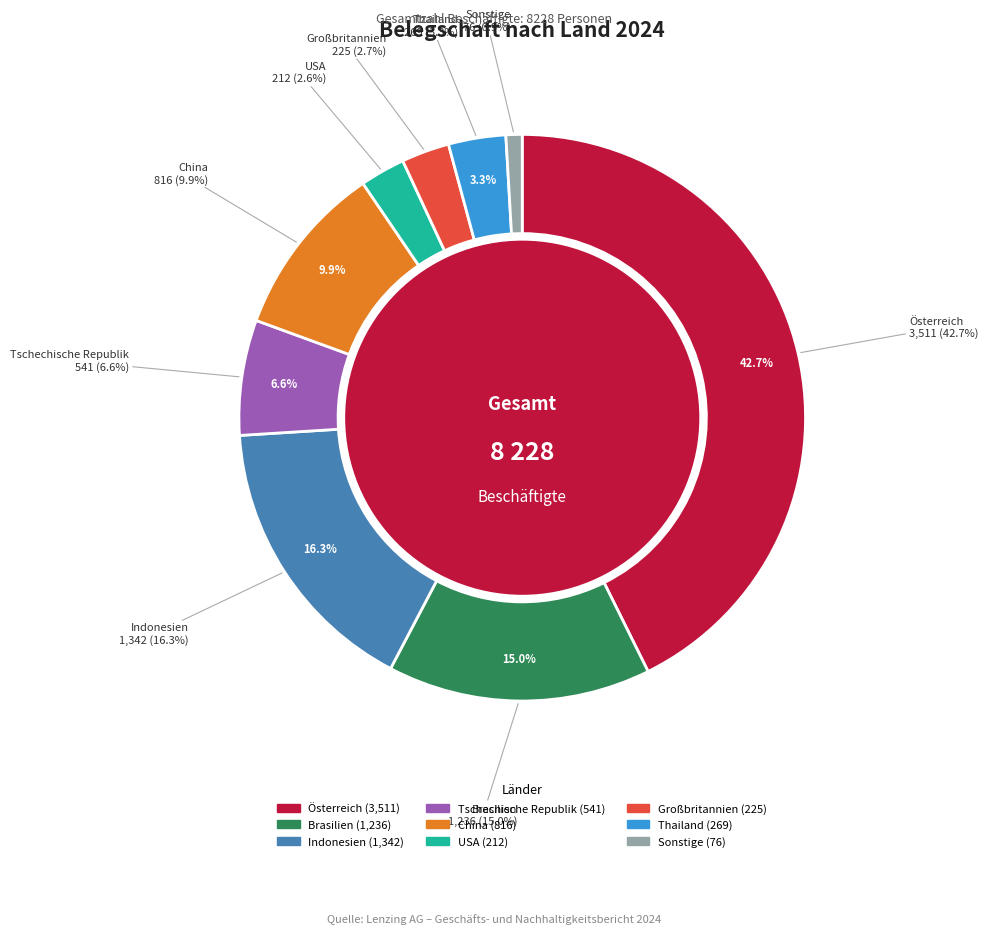

Is there a majority slice in this chart?

No